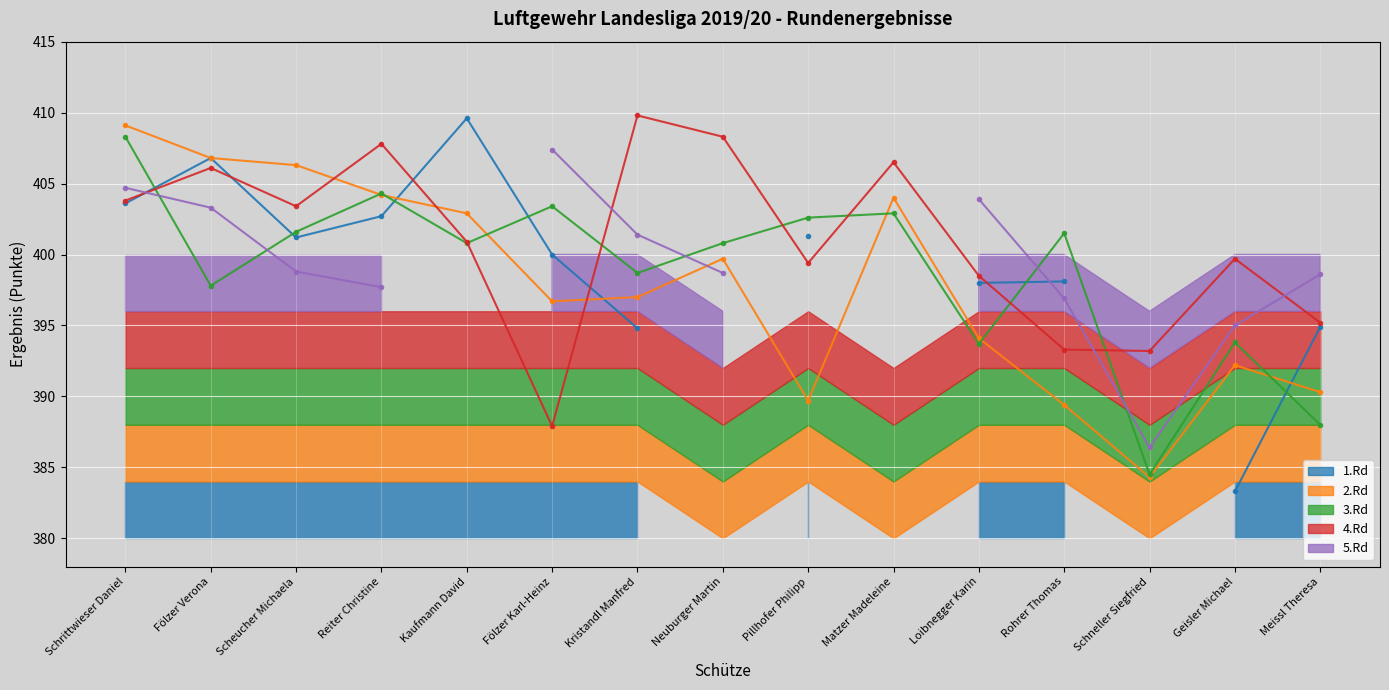

At Kristandl Manfred, list the series in order from largest to smallest.

4.Rd_line, 5.Rd_line, 3.Rd_line, 2.Rd_line, 1.Rd_line